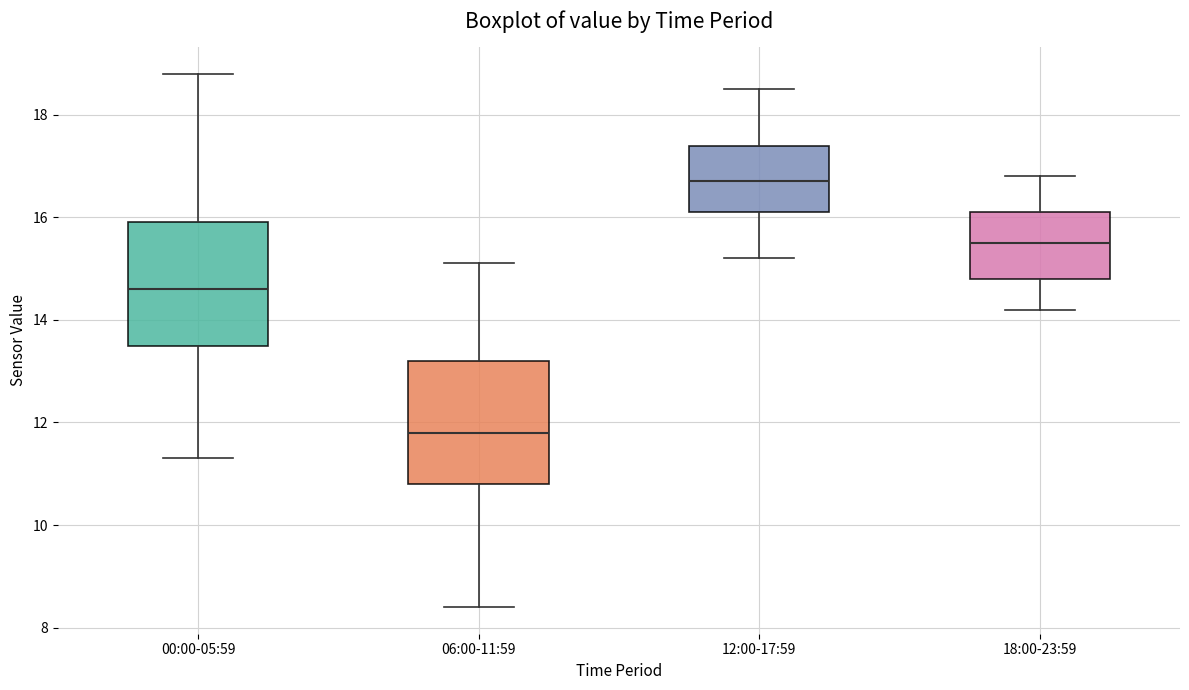

Where is the lower edge of the box for 06:00-11:59 on the y-axis? The values are not printed on the chart, so give them approximately, as read against the axis.

10.8